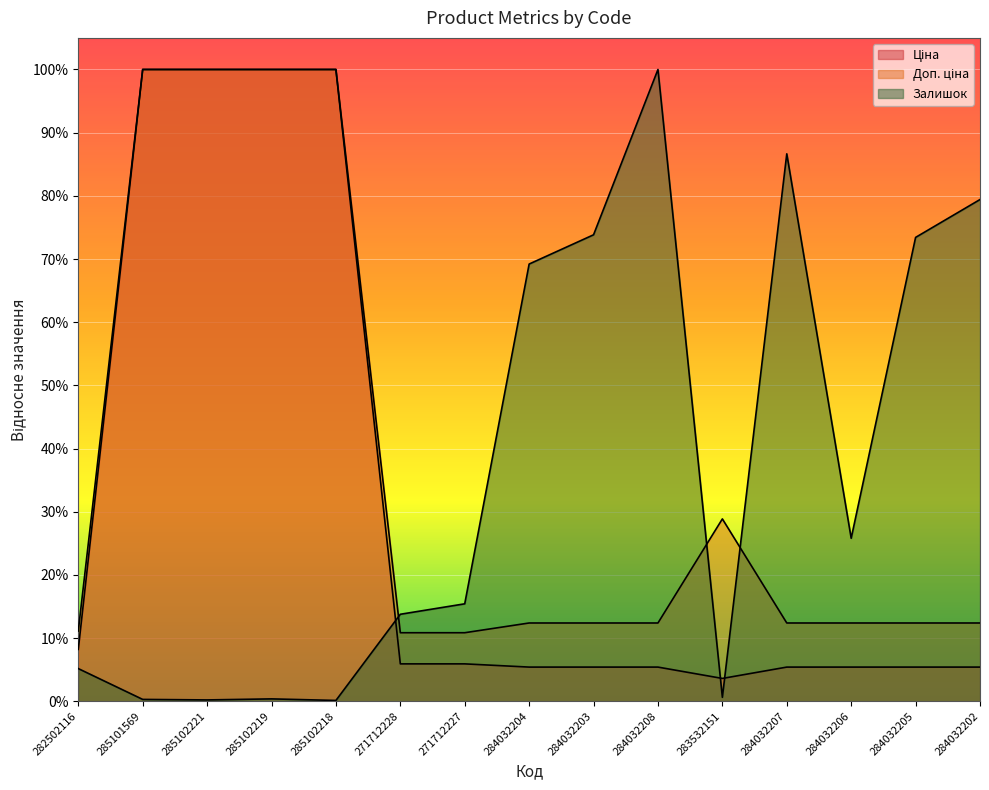

In Ціна, how many points are lower than both neighbors (excluding endpoints)?

1